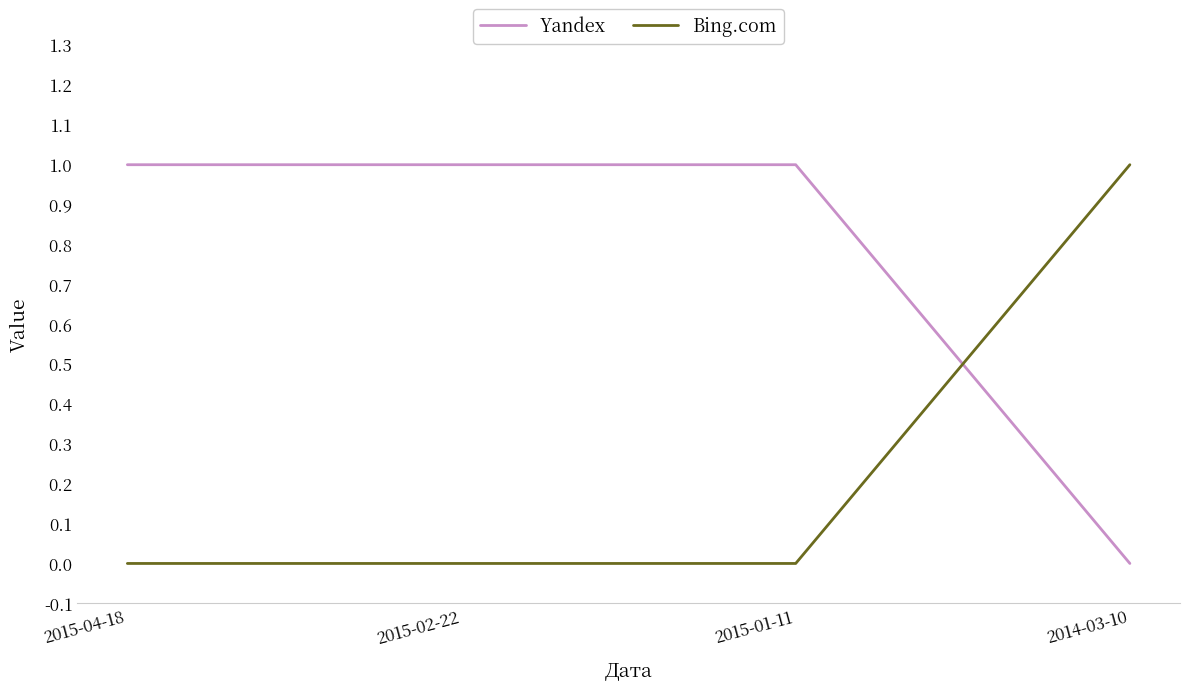

Rank the series by their average value, from lowest to highest.

Bing.com, Yandex